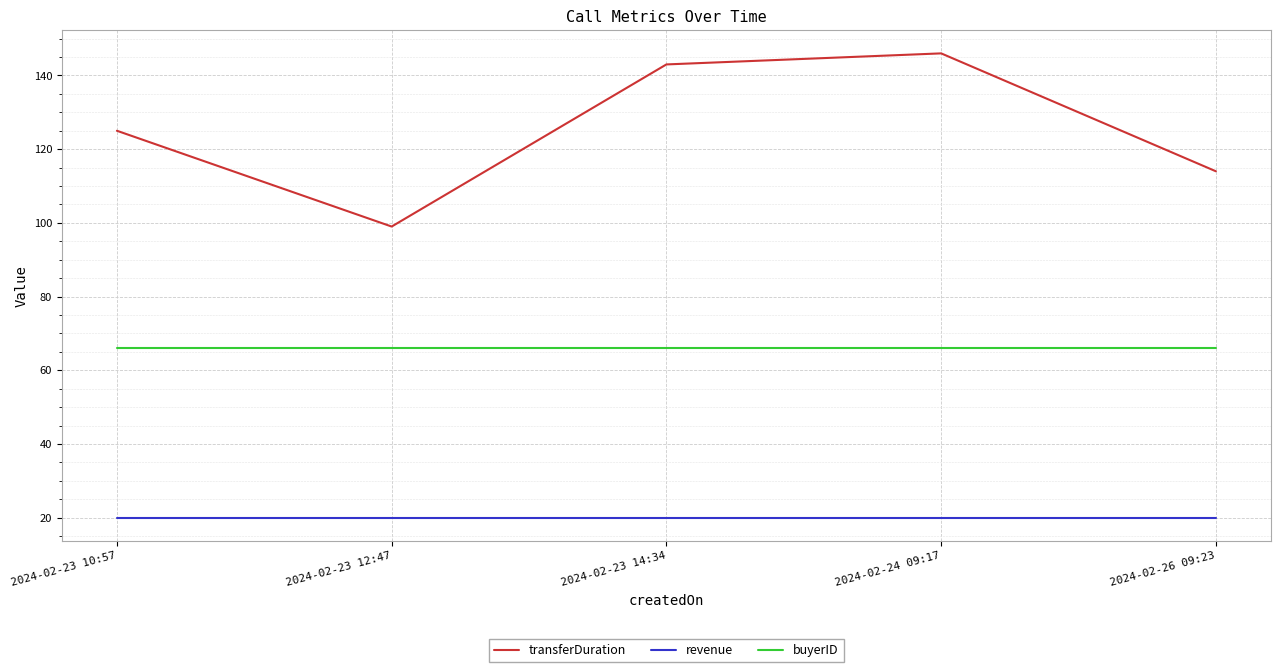

The value of transferDuration at 2024-02-24 09:17 is 146. True or false?

True